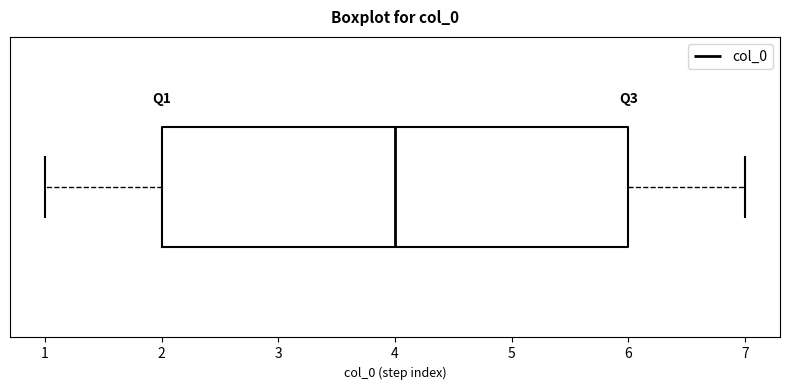

Transcribe this box plot: give where the median line is, the range the box spans, and where the two whiskers end, as read against the x-axis. The values are not printed on the chart, so give them approximately, as read against the axis.

median 4, box 2 to 6, whiskers 1 to 7